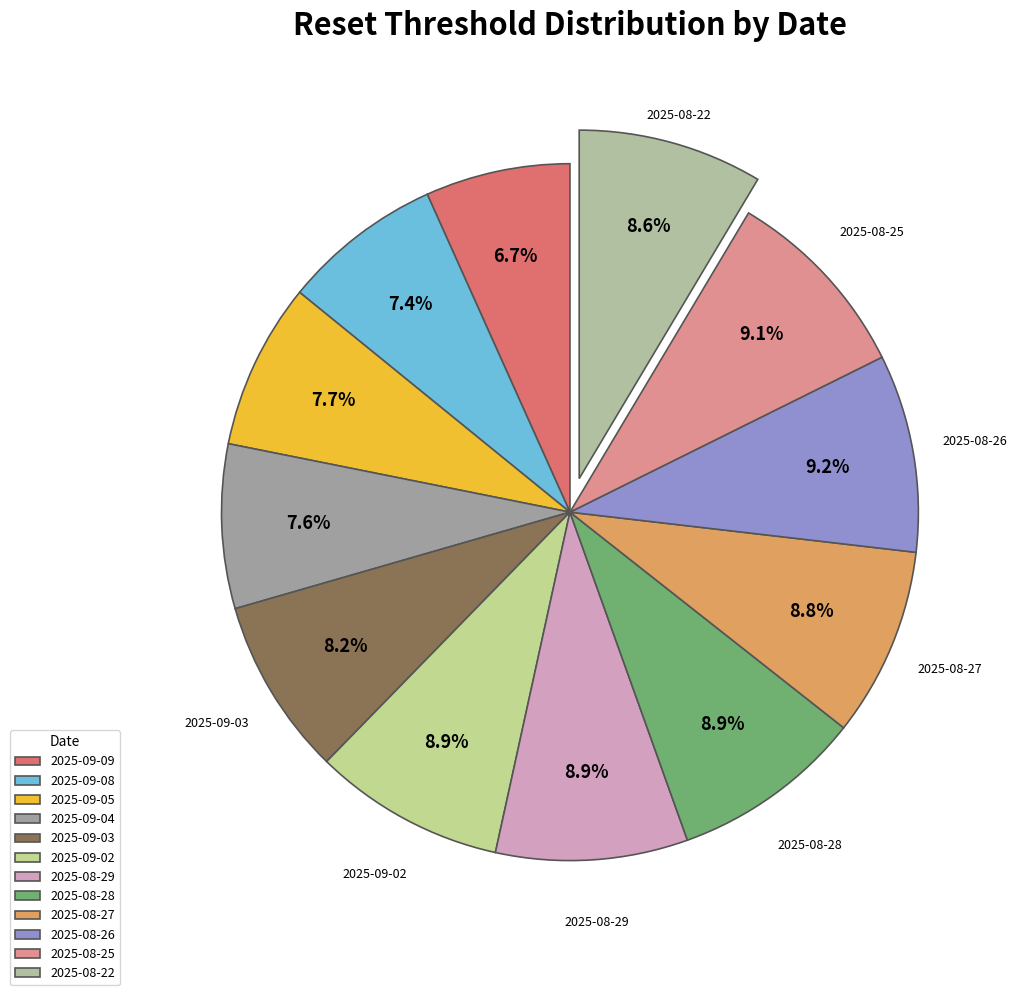

Count the number of slices in the pie.

12